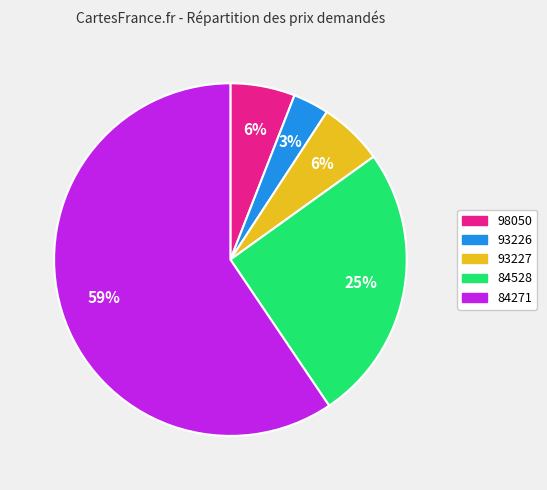

Which has a higher value, 98050 or 84528?

84528